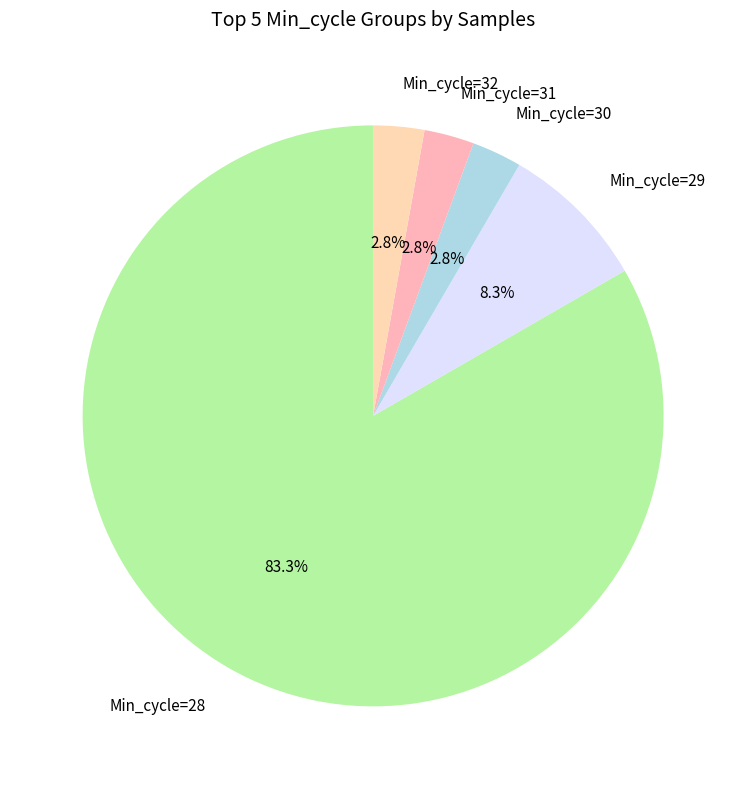

What percentage is NOT represented by Min_cycle=31?

97.2%